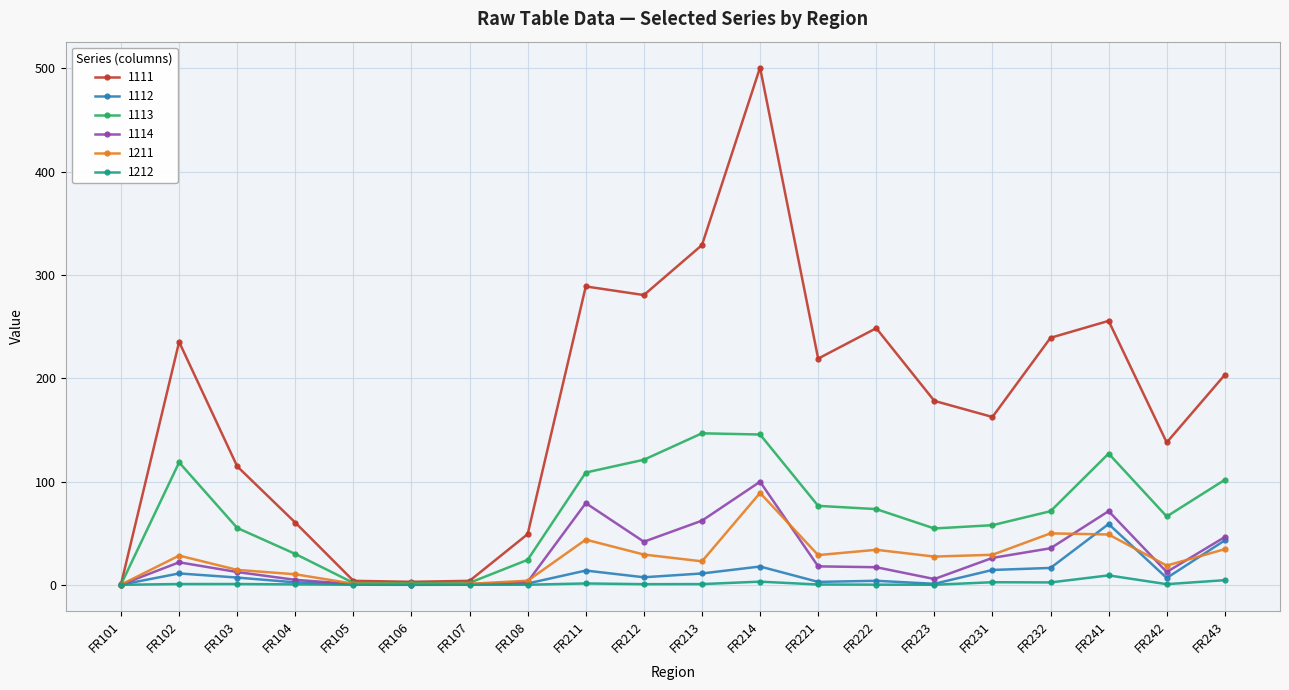

Is the value of 1212 at FR102 greater than the value of 1211 at FR221?

No